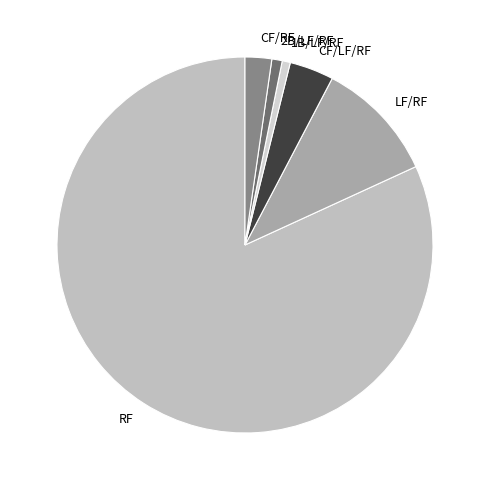

Is the sum of CF/LF/RF and CF/RF greater than half?

No